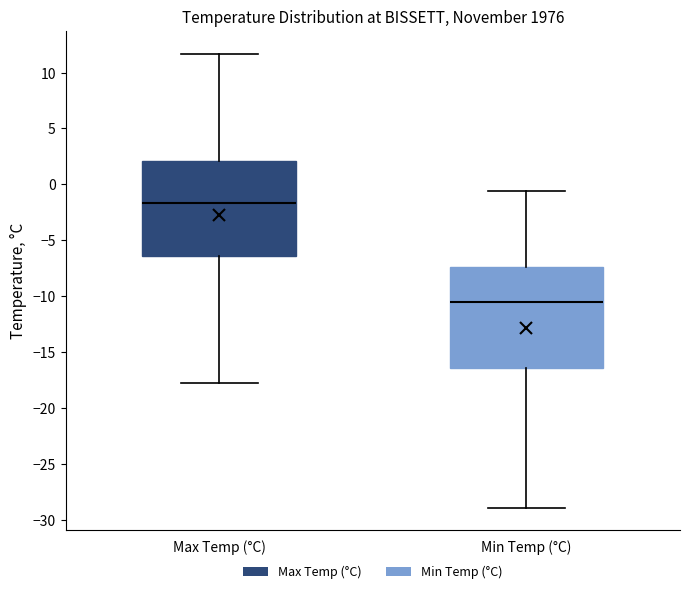

Where is the upper edge of the box for Max Temp (°C) on the y-axis? The values are not printed on the chart, so give them approximately, as read against the axis.

2.0